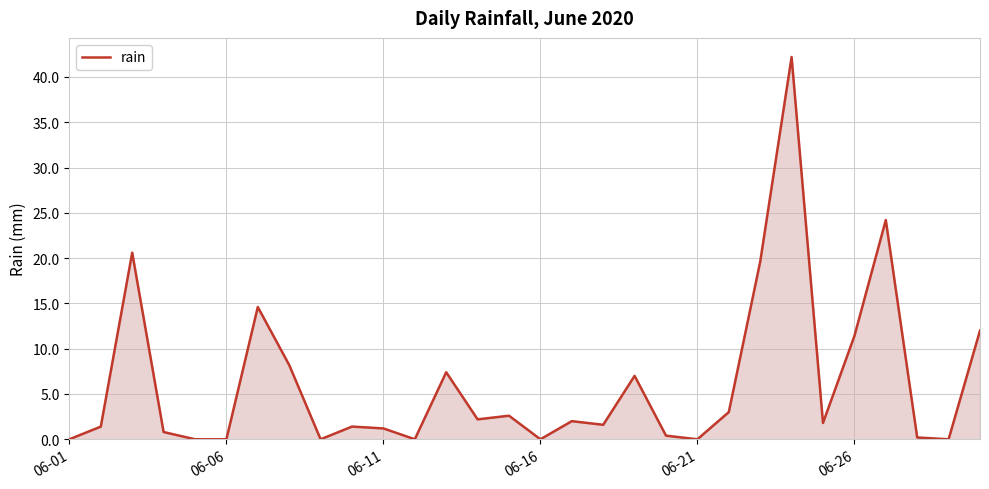

Does the chart display data point markers on the line(s)?

No